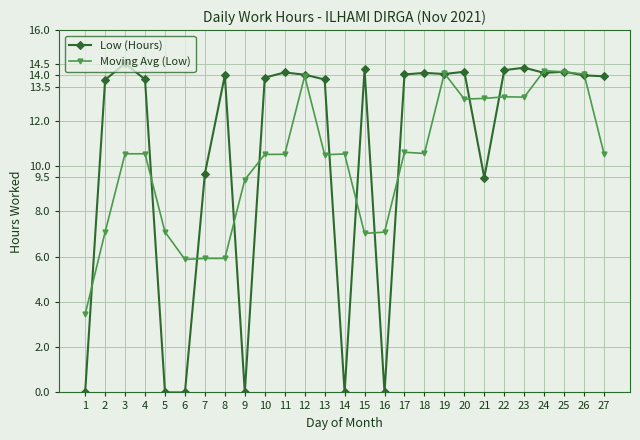

Where is the first local maximum for Low (Hours)?

3